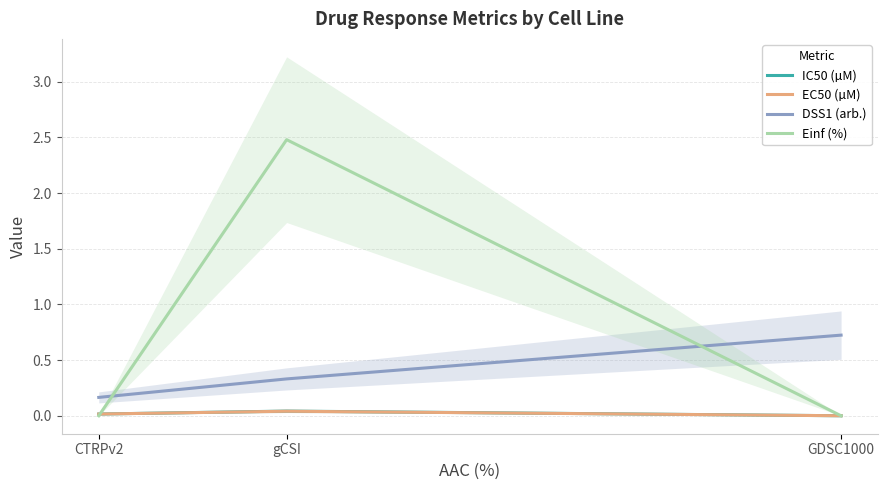

Reading left to right, extract all data points from this chart.

IC50 (µM): CTRPv2=0.0	gCSI=0.0	GDSC1000=0.0
EC50 (µM): CTRPv2=0.0	gCSI=0.0	GDSC1000=0.0
DSS1 (arb.): CTRPv2=0.2	gCSI=0.3	GDSC1000=0.7
Einf (%): CTRPv2=0.0	gCSI=2.5	GDSC1000=0.0